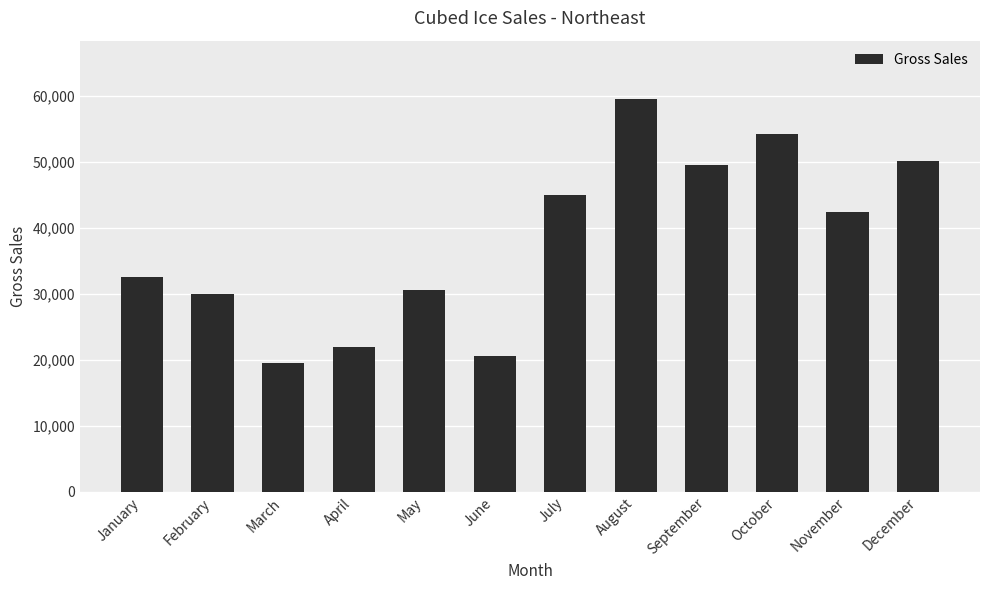

What is the difference between the second highest and second lowest values?

33700